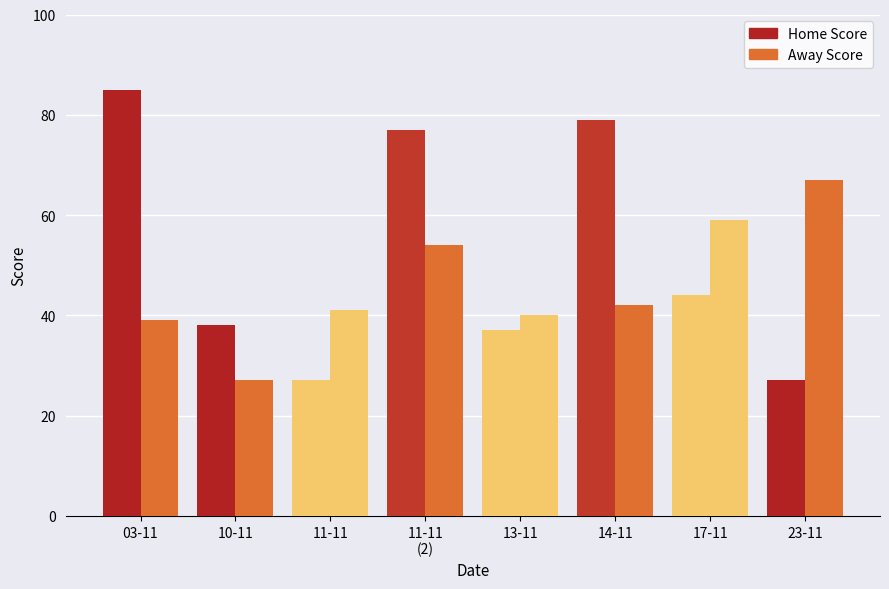

How many categories are shown in the chart?

8